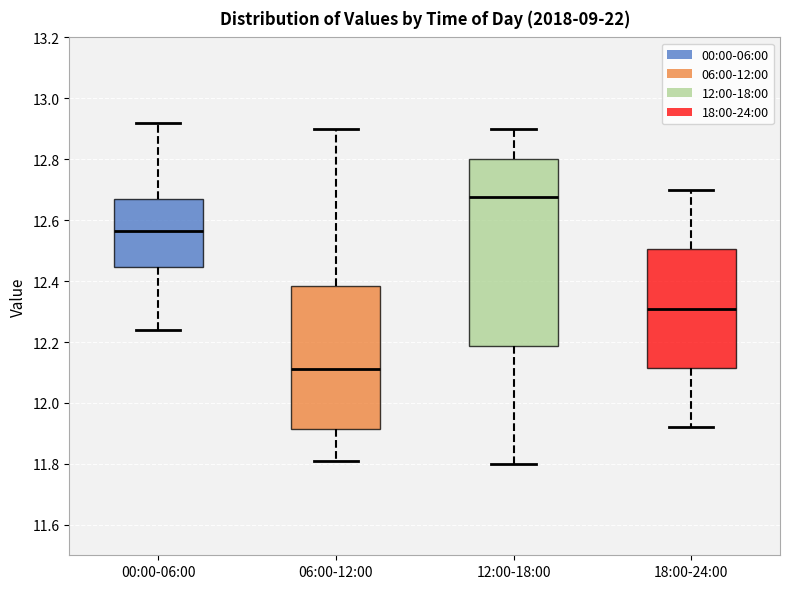

Reading left to right, transcribe this box plot: for each box, give where its median line is, the range the box spans, and where its two whiskers end, as read against the y-axis. The values are not printed on the chart, so give them approximately, as read against the axis.

00:00-06:00: median 12.56, box 12.44 to 12.68, whiskers 12.24 to 12.92
06:00-12:00: median 12.12, box 11.92 to 12.38, whiskers 11.82 to 12.90
12:00-18:00: median 12.68, box 12.18 to 12.80, whiskers 11.80 to 12.90
18:00-24:00: median 12.32, box 12.12 to 12.50, whiskers 11.92 to 12.70